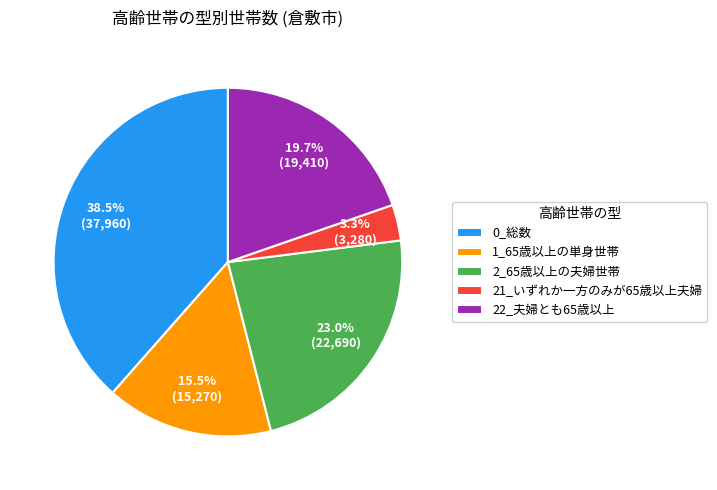

Rank the categories by value from highest to lowest.

0_総数, 2_65歳以上の夫婦世帯, 22_夫婦とも65歳以上, 1_65歳以上の単身世帯, 21_いずれか一方のみが65歳以上夫婦